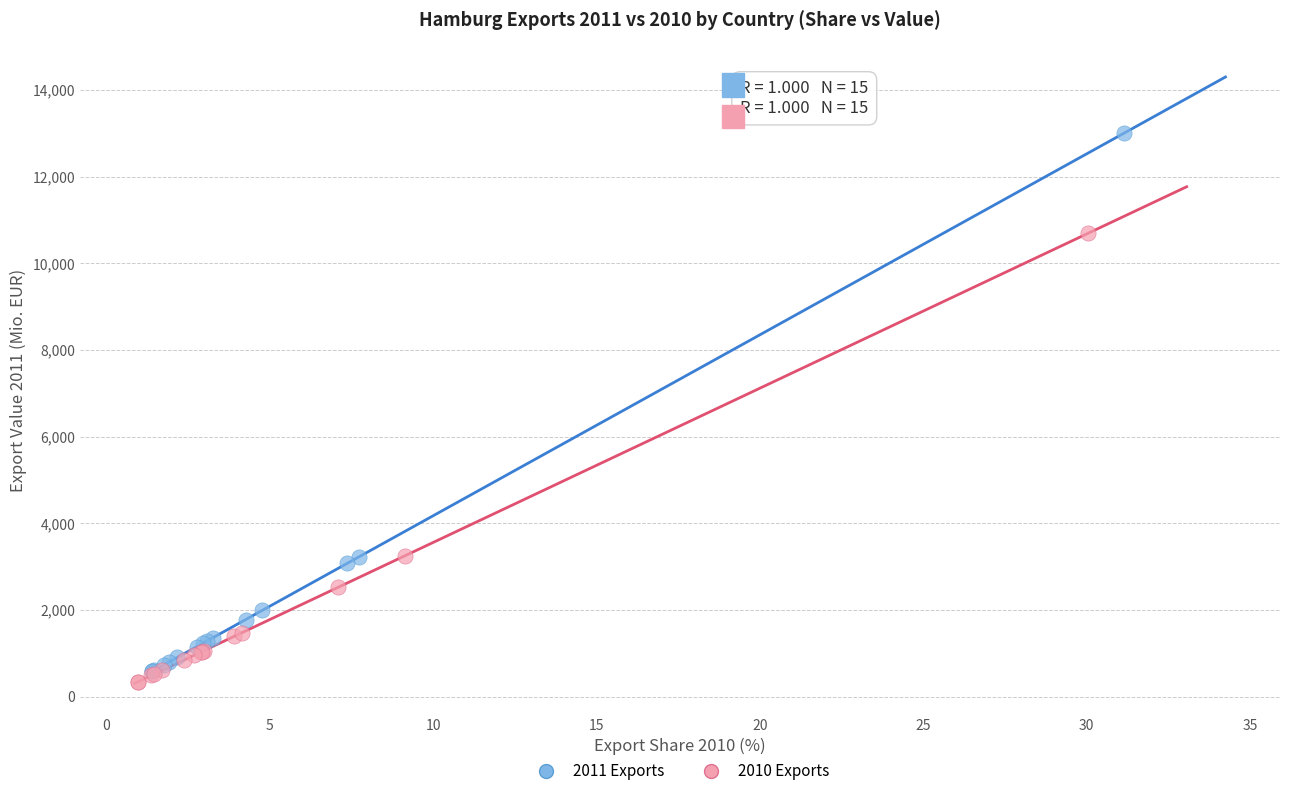

Which series contains the lowest Y value?

2010 Exports